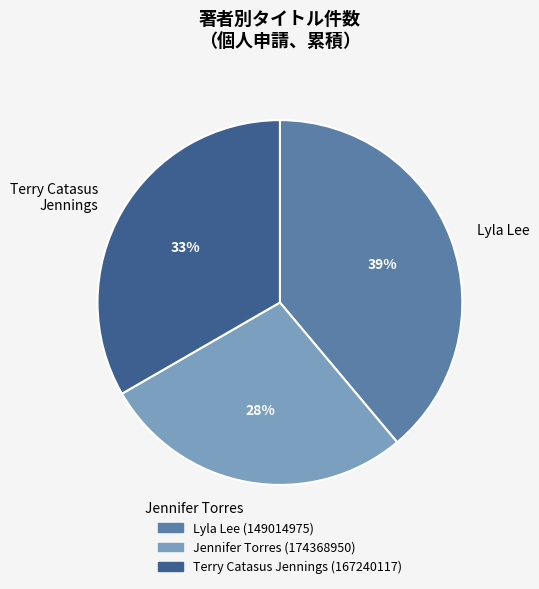

How many slices are in this pie chart?

3